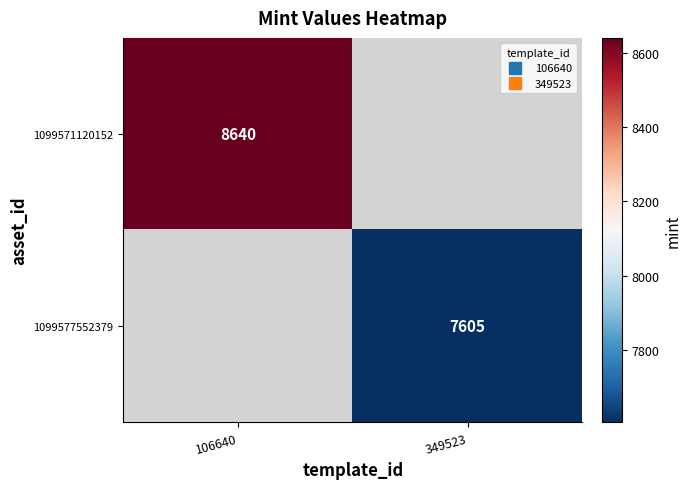

How many positive values does the 1099571120152 series have?

1